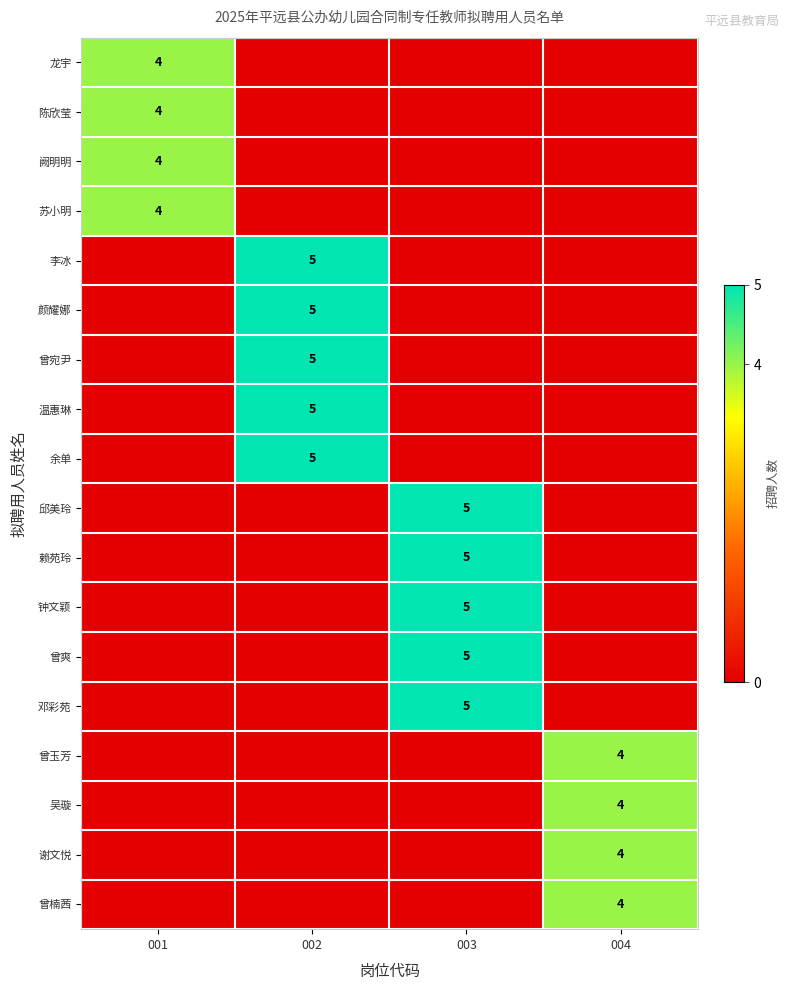

The 龙宇 series shows 2 at 001. True or false?

False